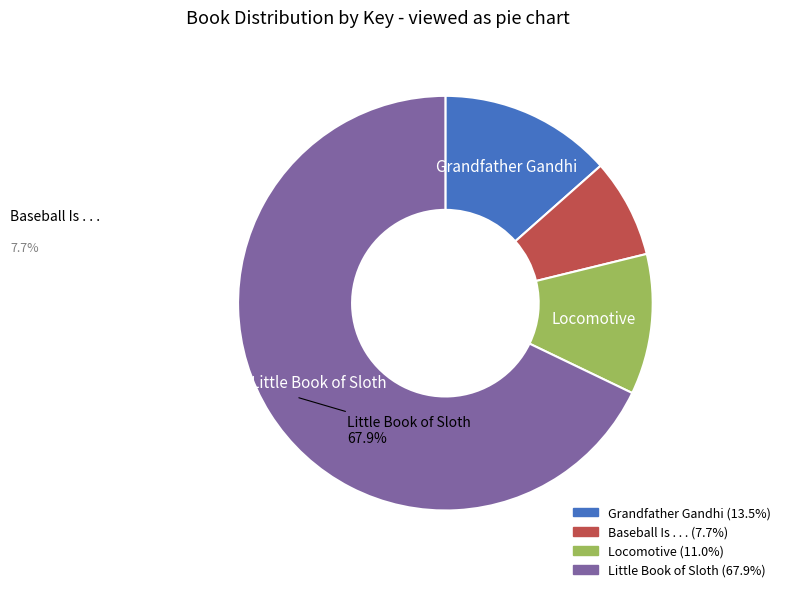

True or false: Grandfather Gandhi accounts for 13% of the total.

True